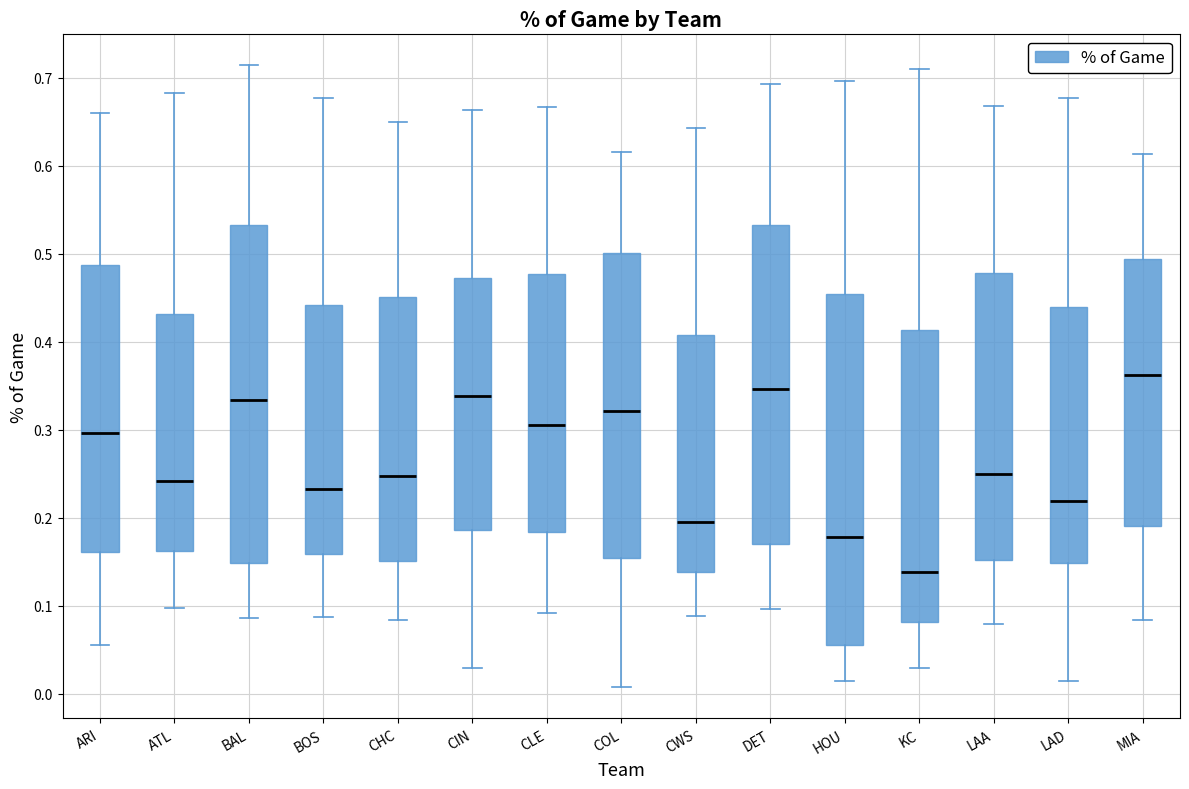

Where is the upper edge of the box for ATL on the y-axis? The values are not printed on the chart, so give them approximately, as read against the axis.

0.43